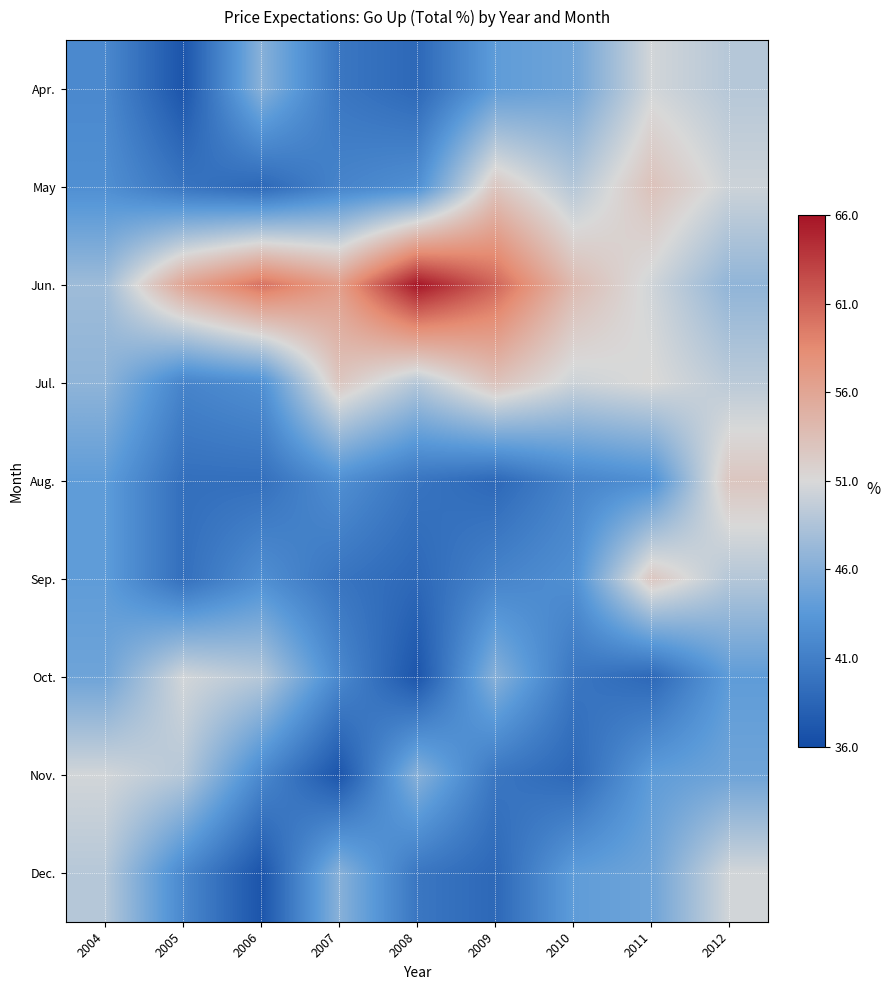

Which category has the lowest value across all series?

2005